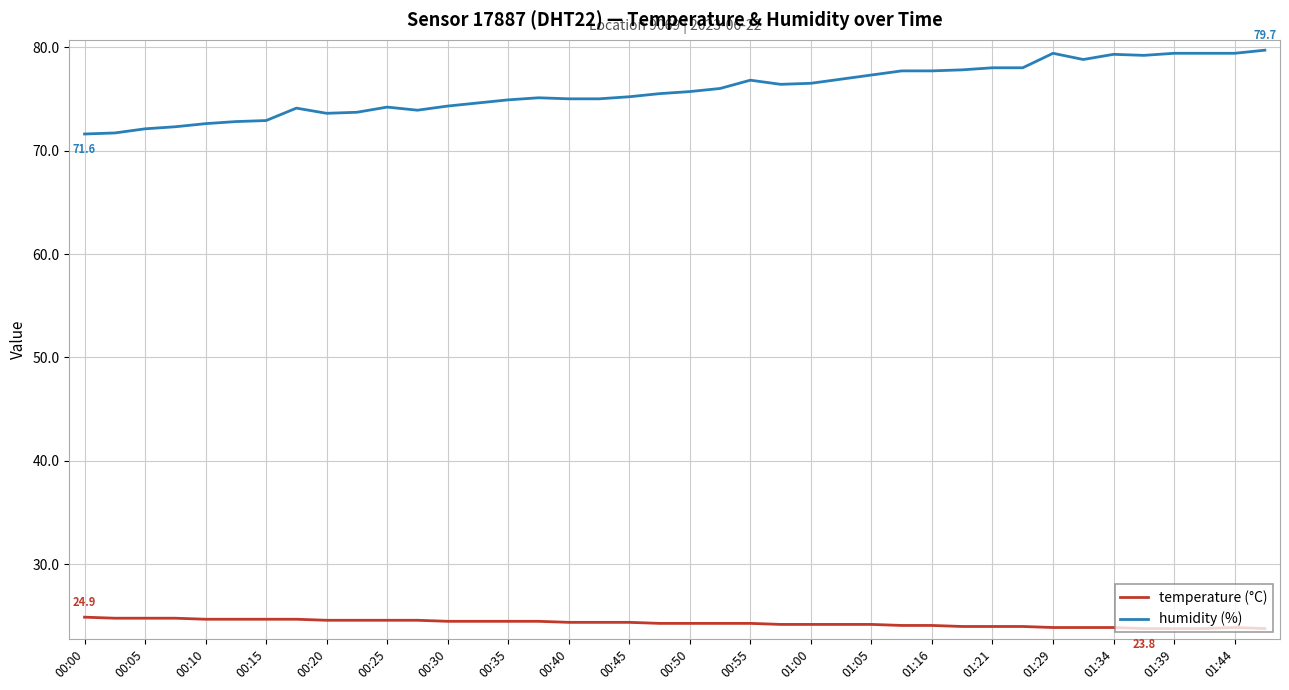

What is the greatest value displayed?

79.7